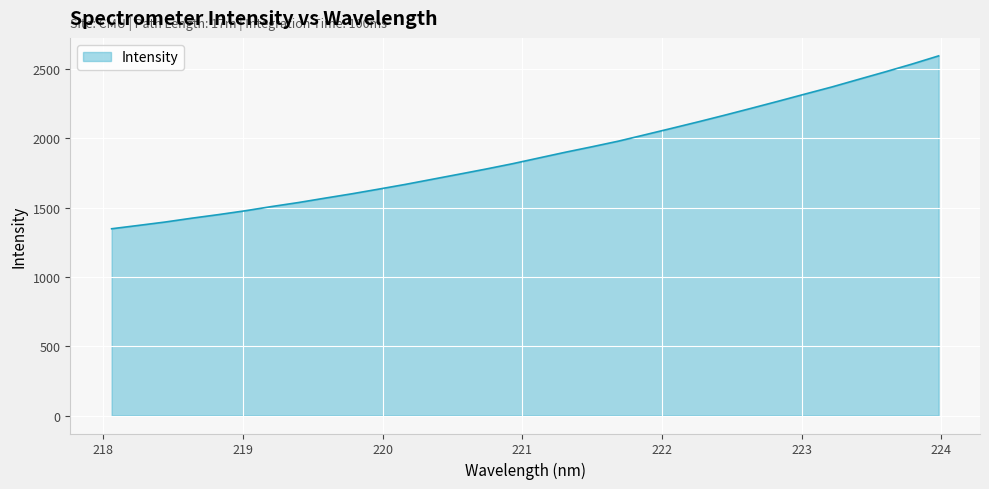

What is the difference between the second highest and second lowest values?

1164.9